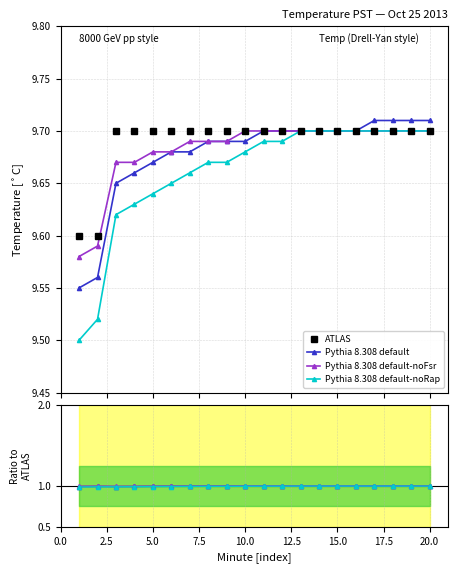

Between 14 and 16, which series saw the biggest shift?

Pythia 8.308 default